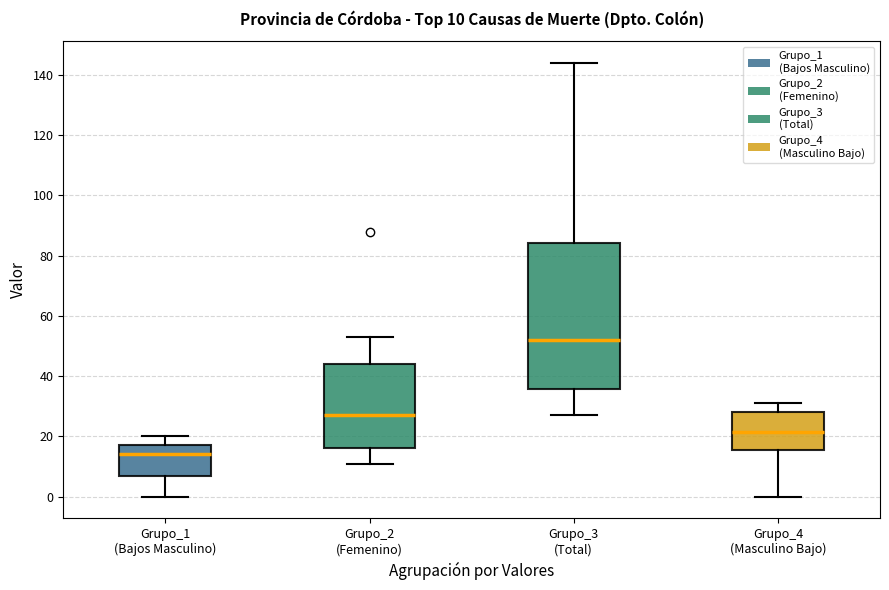

Which box has the highest median line?

Grupo_3 (Total)